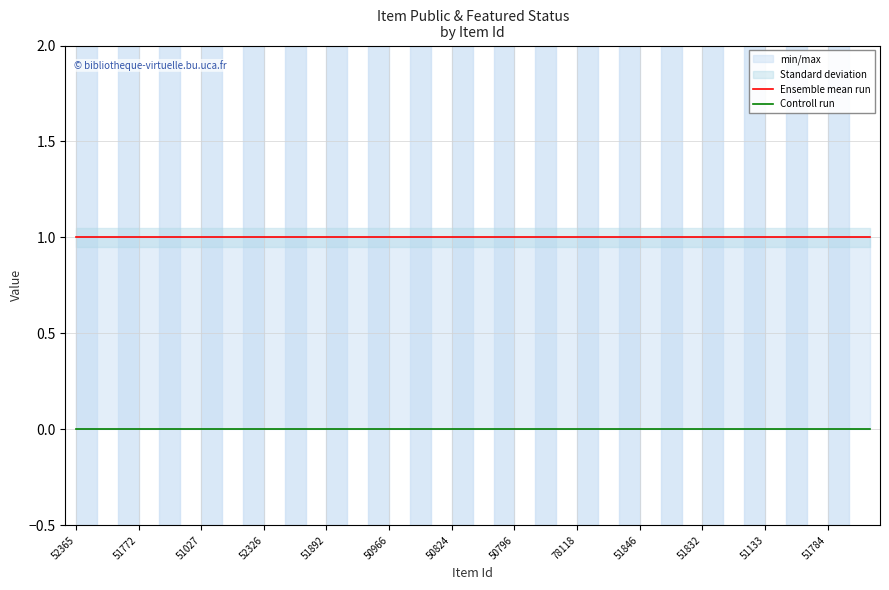

Reading left to right, transcribe all the data shown in this chart.

Ensemble mean run: 1	1	1	1	1	1	1	1	1	1	1	1	1	1	1	1	1	1	1	1	1	1	1	1	1	1	1	1	1	1	1	1	1	1	1	1	1	1	1
Controll run: 0	0	0	0	0	0	0	0	0	0	0	0	0	0	0	0	0	0	0	0	0	0	0	0	0	0	0	0	0	0	0	0	0	0	0	0	0	0	0